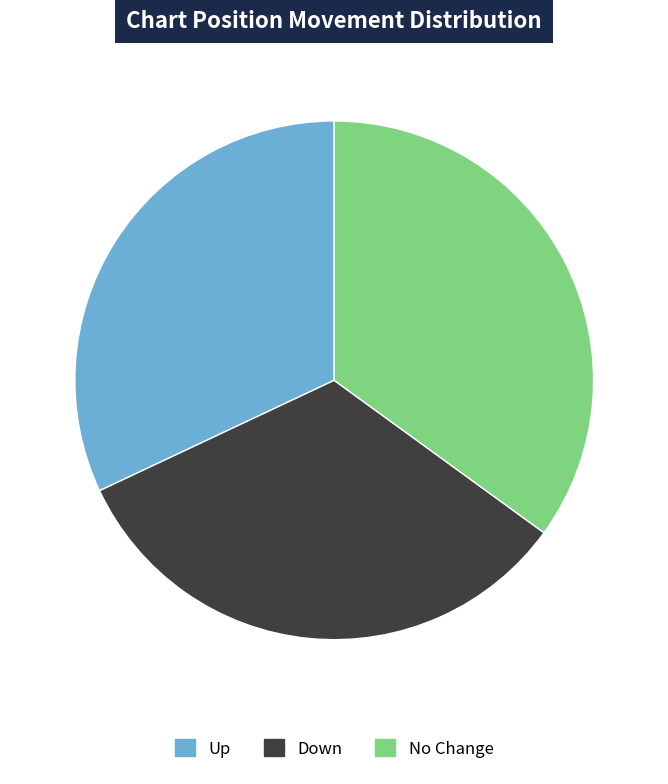

Do Down and No Change together represent more than half of the pie?

Yes